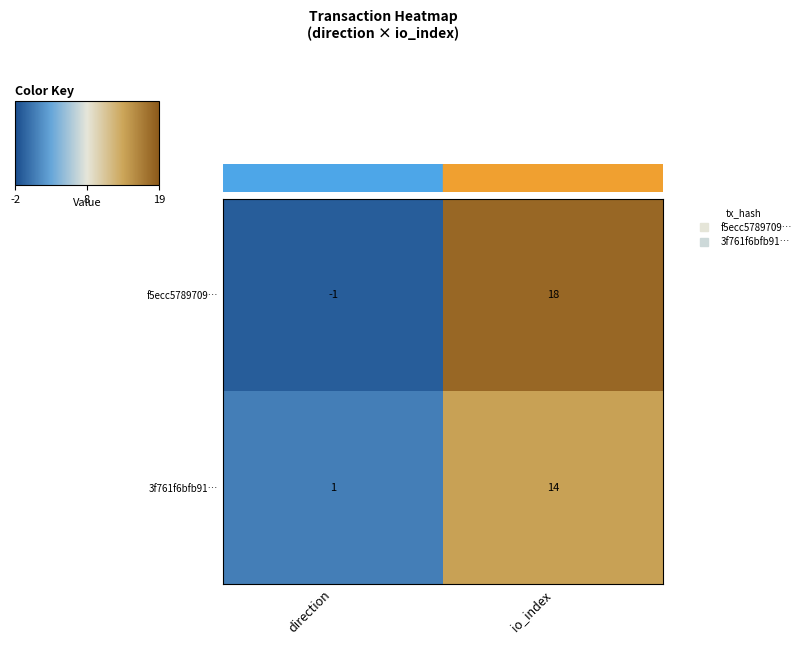

At how many categories does at least one series exceed 7?

1